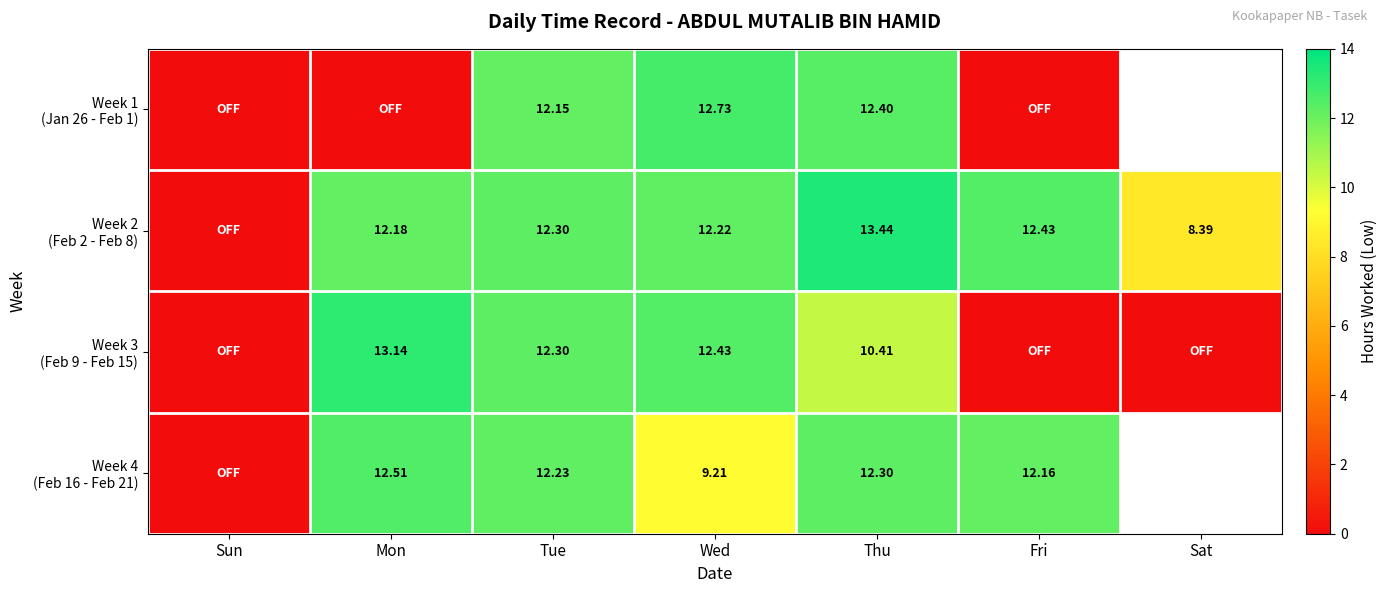

Count the number of categories in the chart.

7